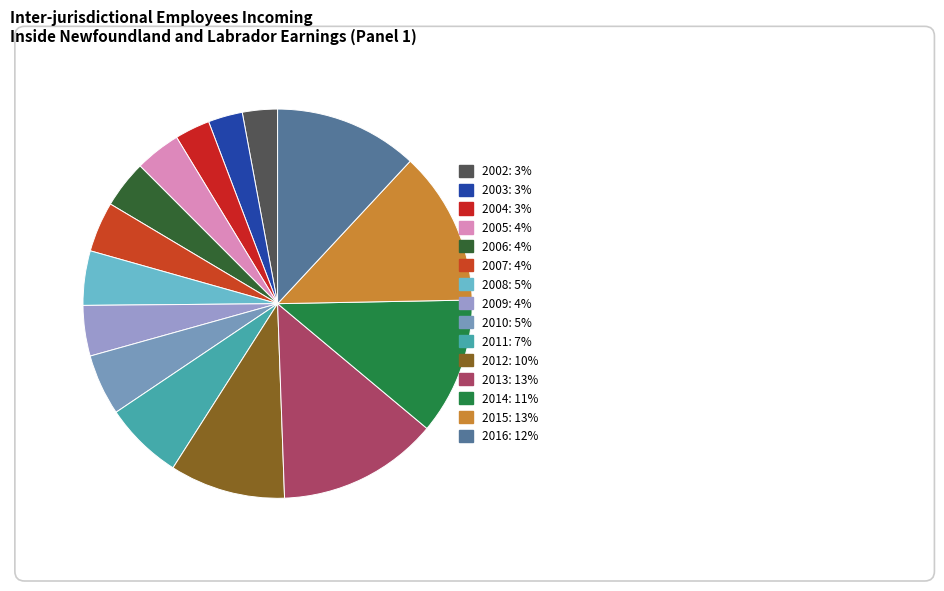

Is there a majority slice in this chart?

No